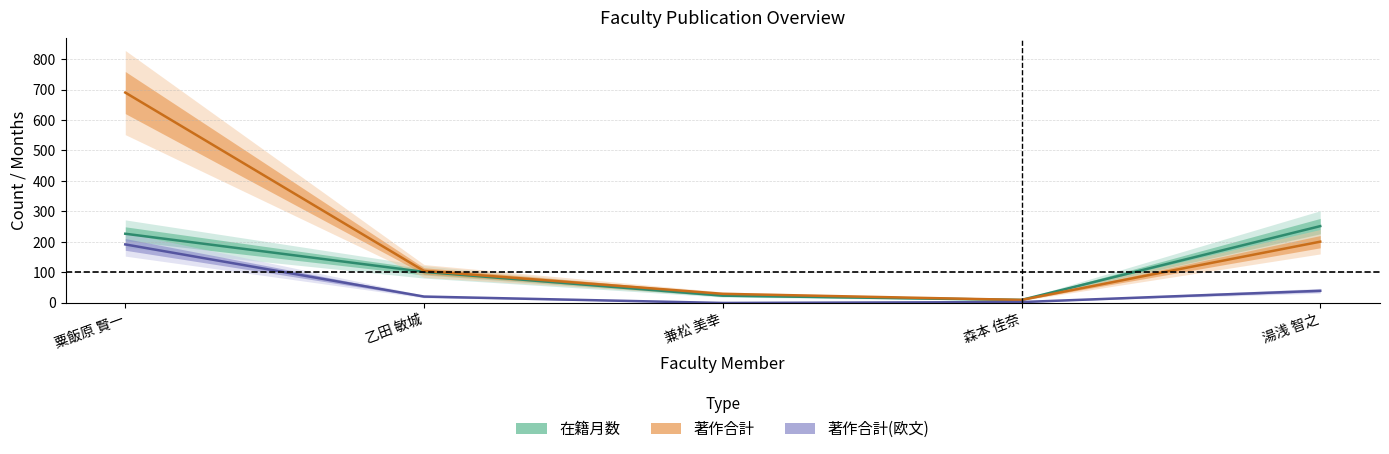

True or false: 在籍月数 and 著作合計(欧文) intersect in this chart.

False